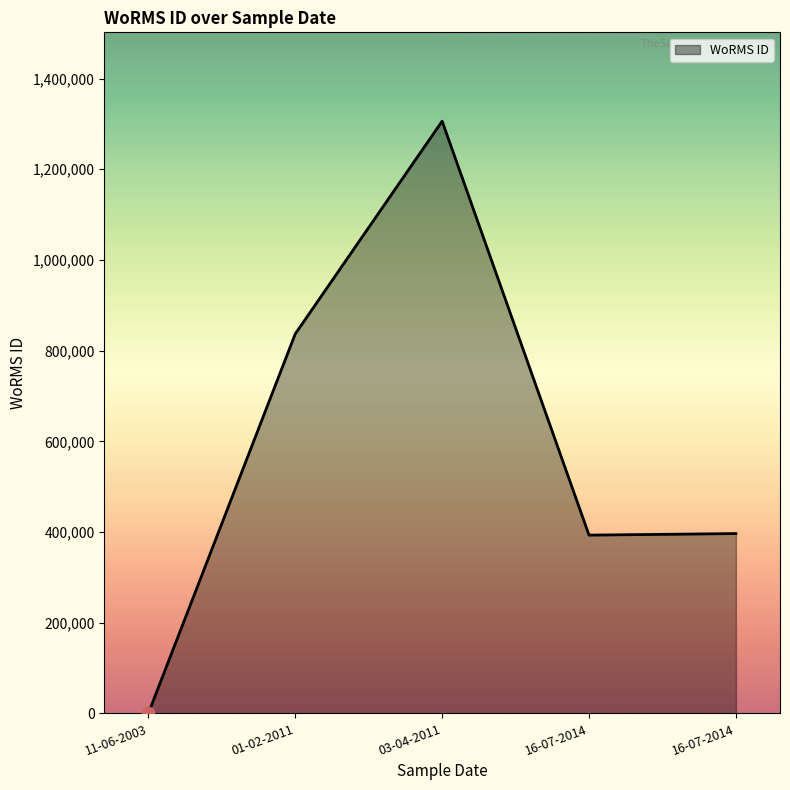

Which has a higher value, 03-04-2011 or 16-07-2014?

03-04-2011